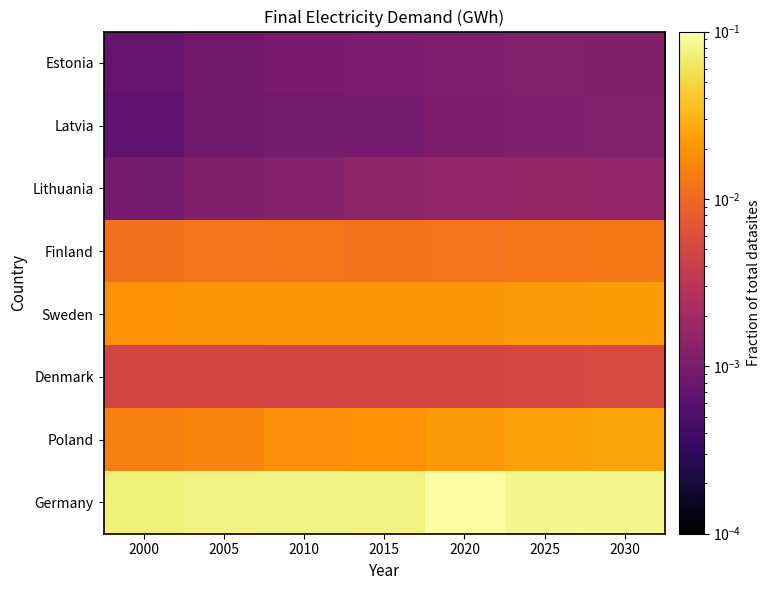

Which series has the largest range (max minus min)?

Germany